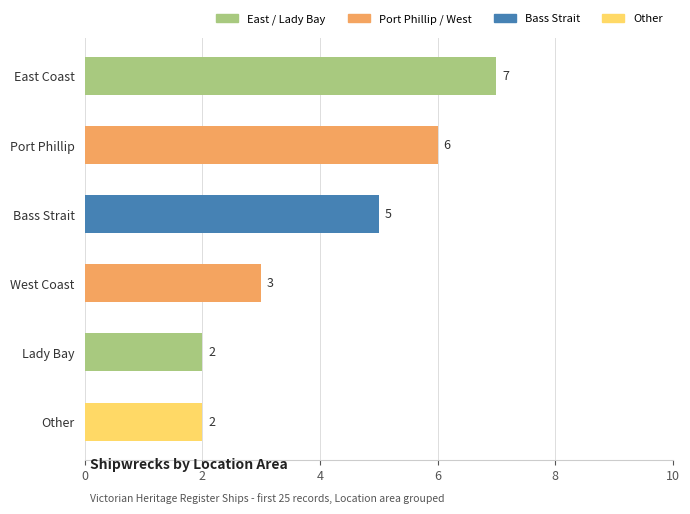

How many values are below 5?

3